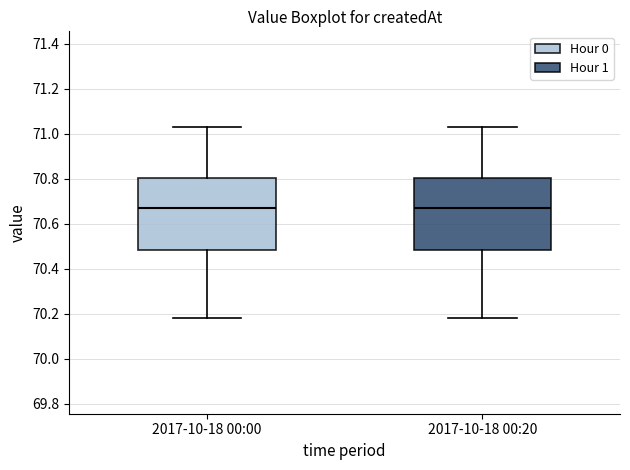

Where does the lower whisker of the box for 2017-10-18 00:20 end on the y-axis? The values are not printed on the chart, so give them approximately, as read against the axis.

70.18